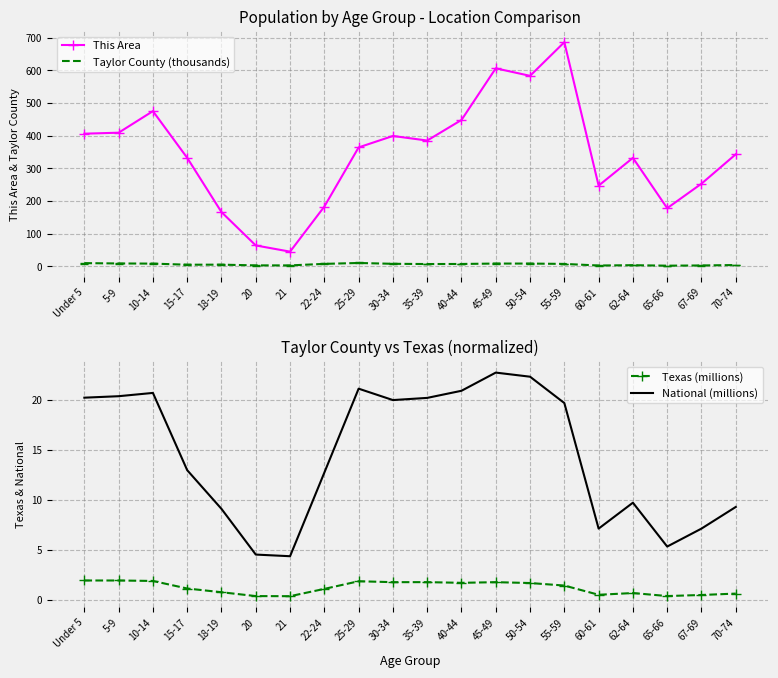

What is the label of the 18th point from the left?

65-66